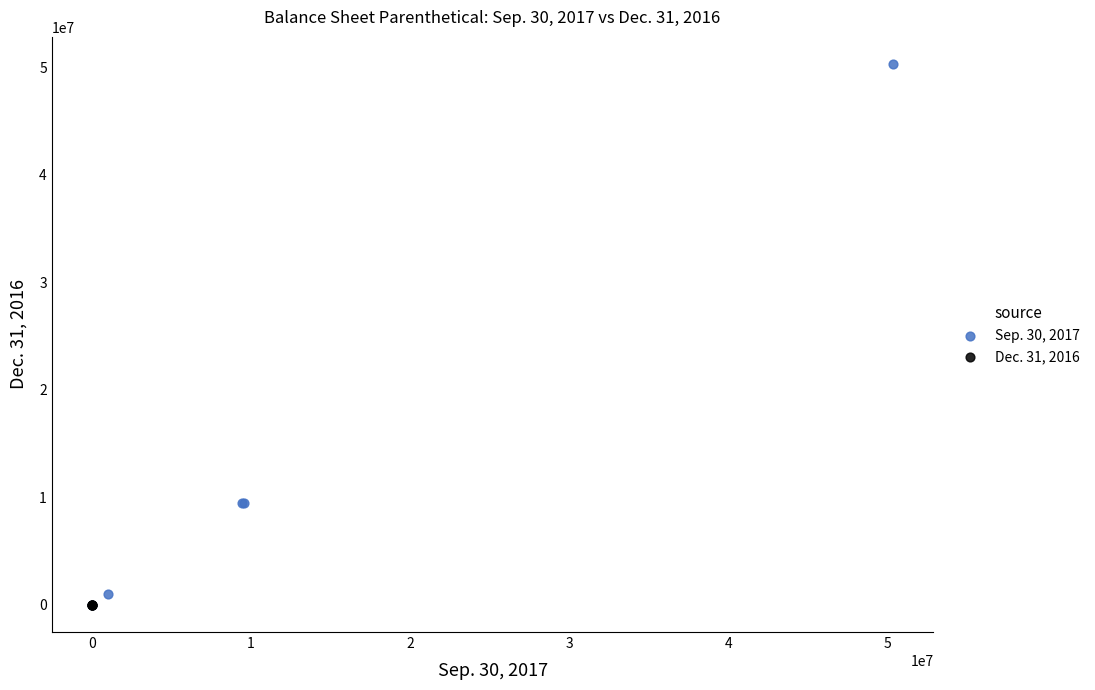

Which series has the widest spread of Y values?

Sep. 30, 2017